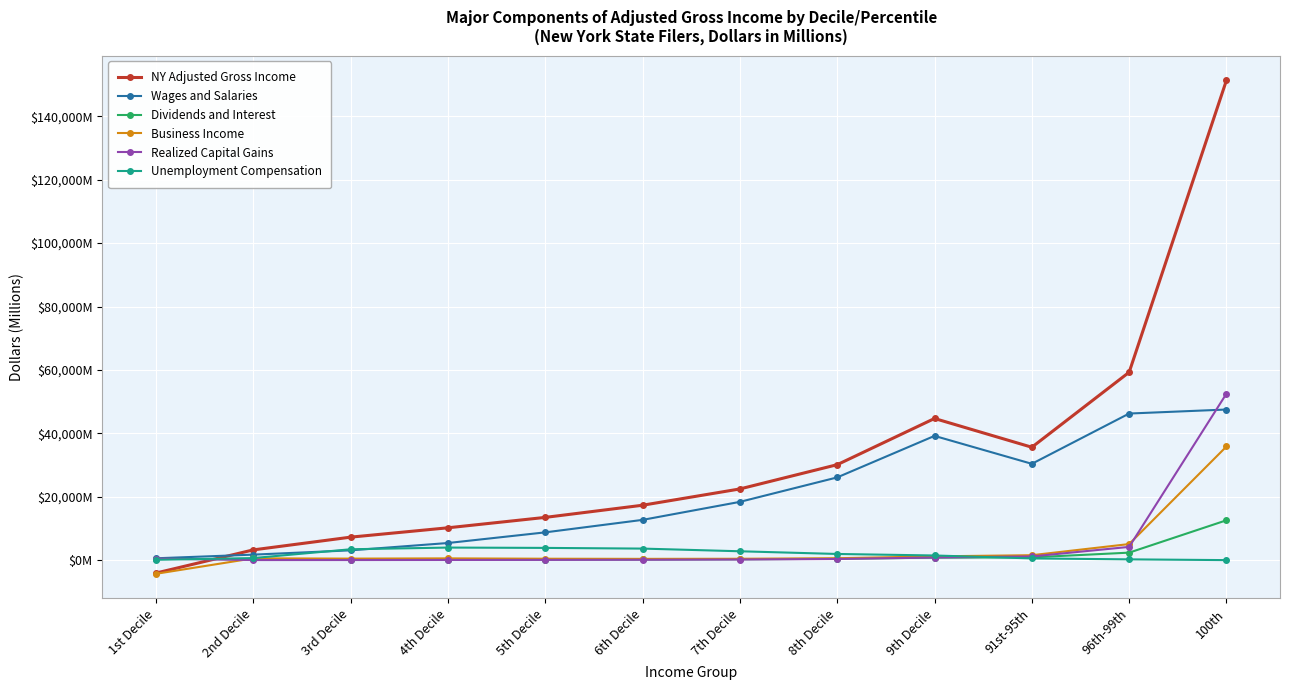

What is the label of the 4th point from the left?

4th Decile